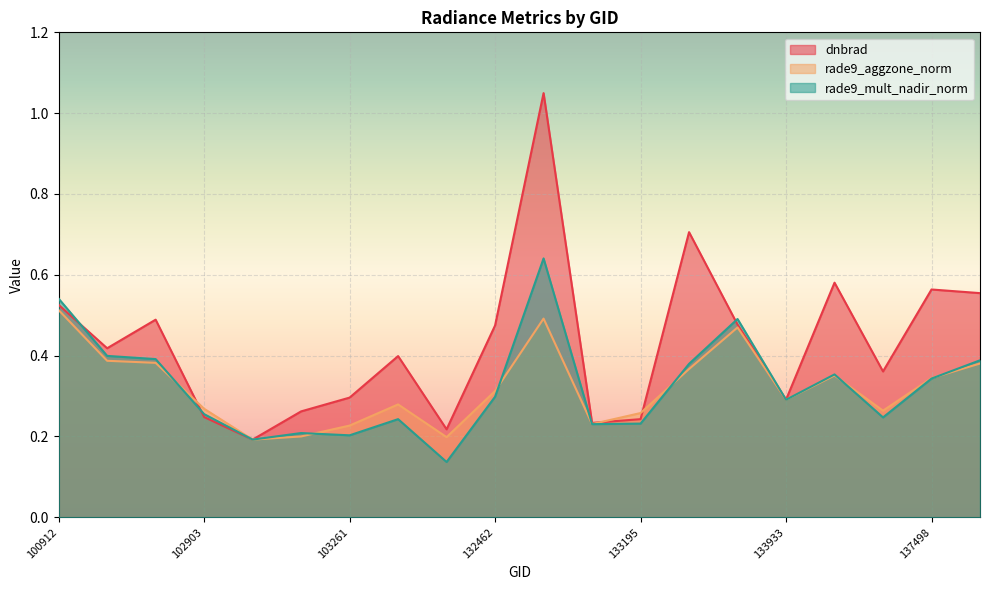

How many times do rade9_aggzone_norm and rade9_mult_nadir_norm cross each other?

7